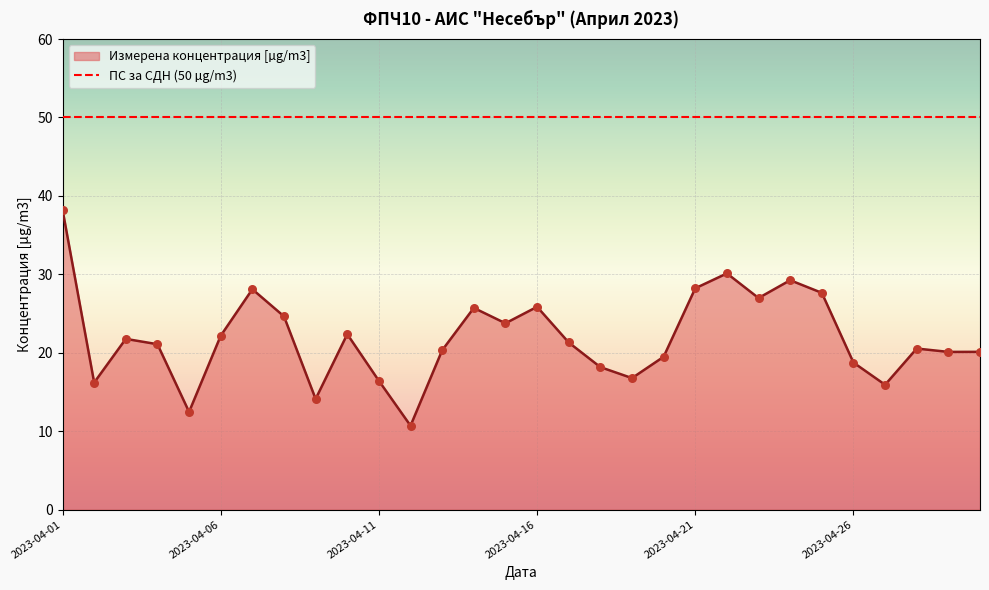

Approximately how many times larger is the value at 2023-04-04 compared to 2023-04-02?

1.3